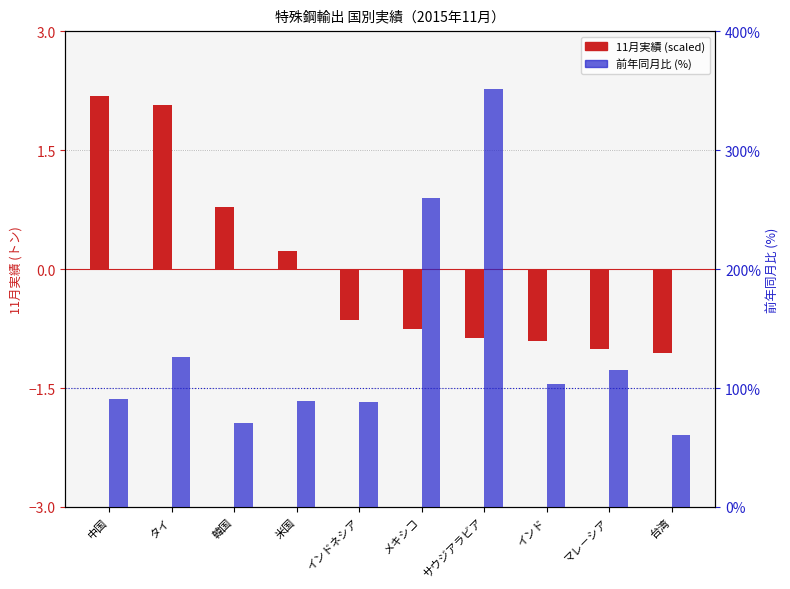

What is the difference between the maximum and minimum values in the 11月実績 (scaled) series?

3.2